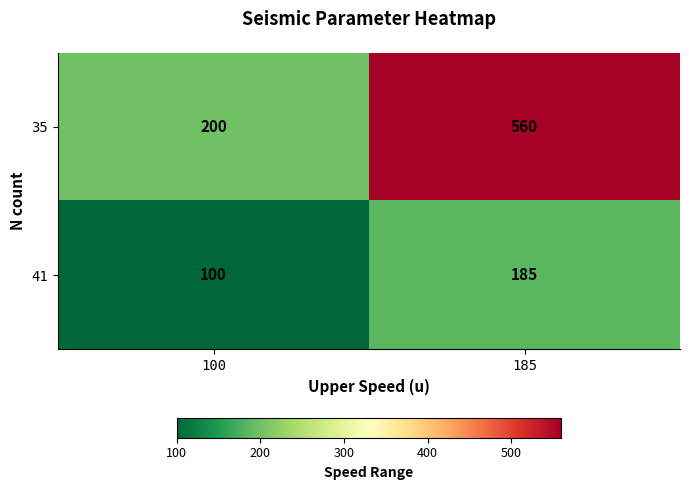

Which series has the widest spread of values?

35